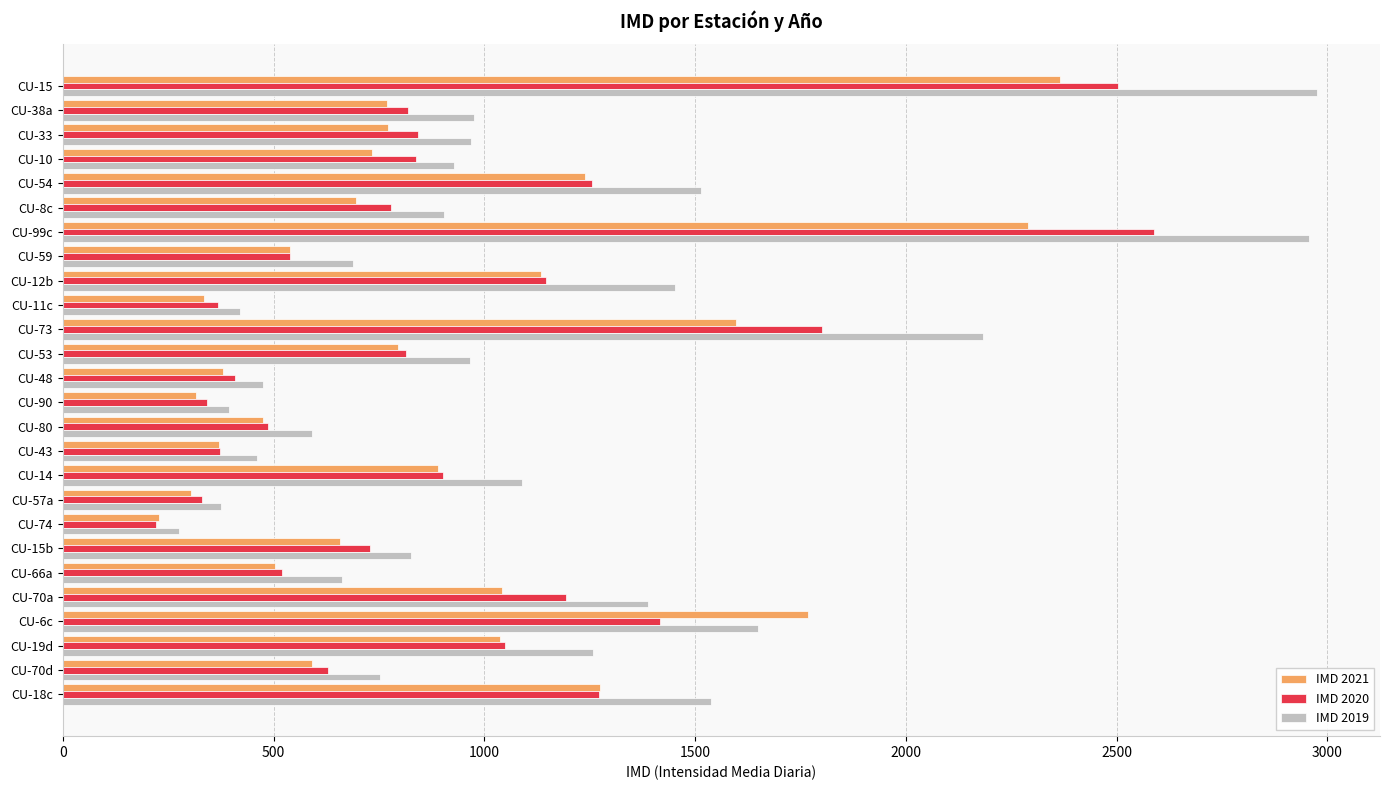

What is the difference between the maximum and minimum values in the IMD 2021 series?

2138